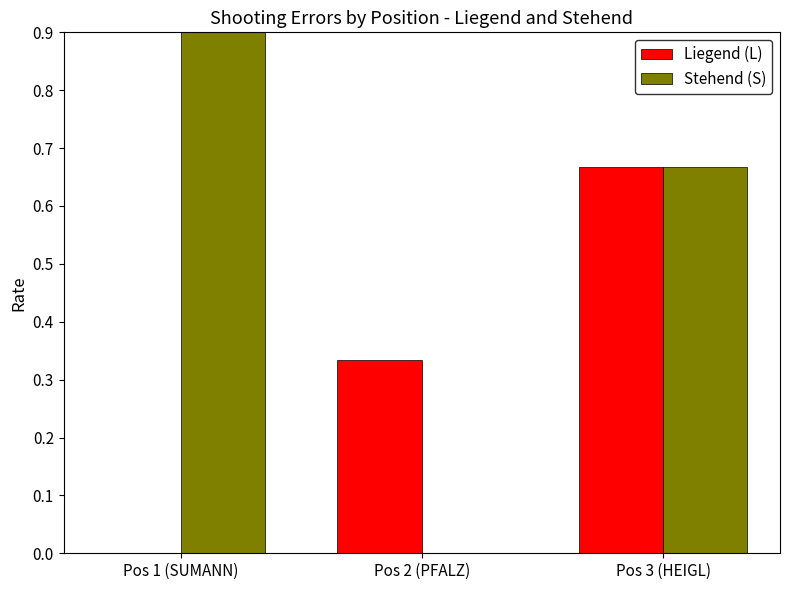

True or false: Liegend (L) has a value of 1.0 at Pos 3 (HEIGL).

False